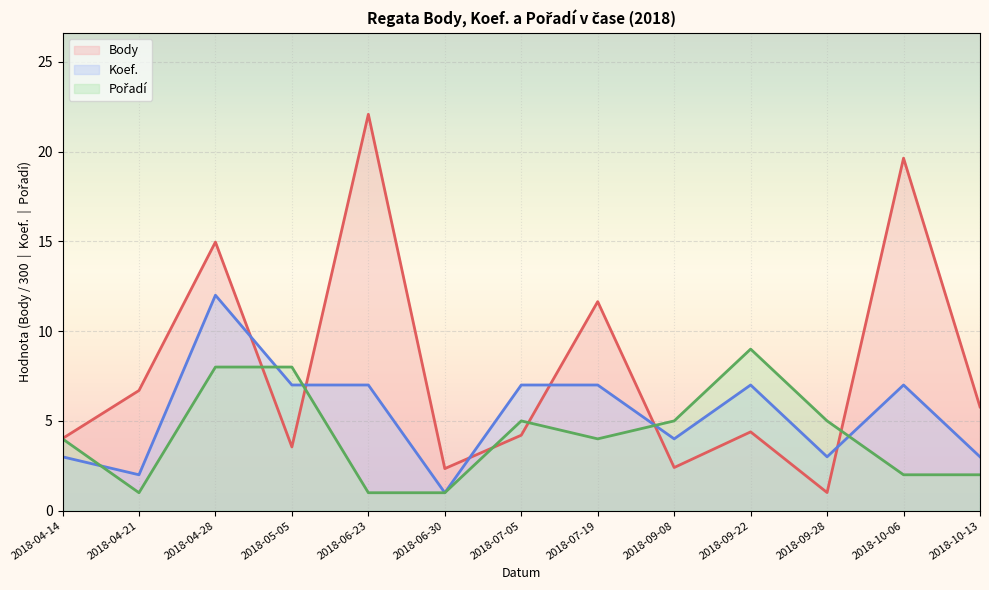

At which category does the chart reach its minimum across all series?

2018-06-30